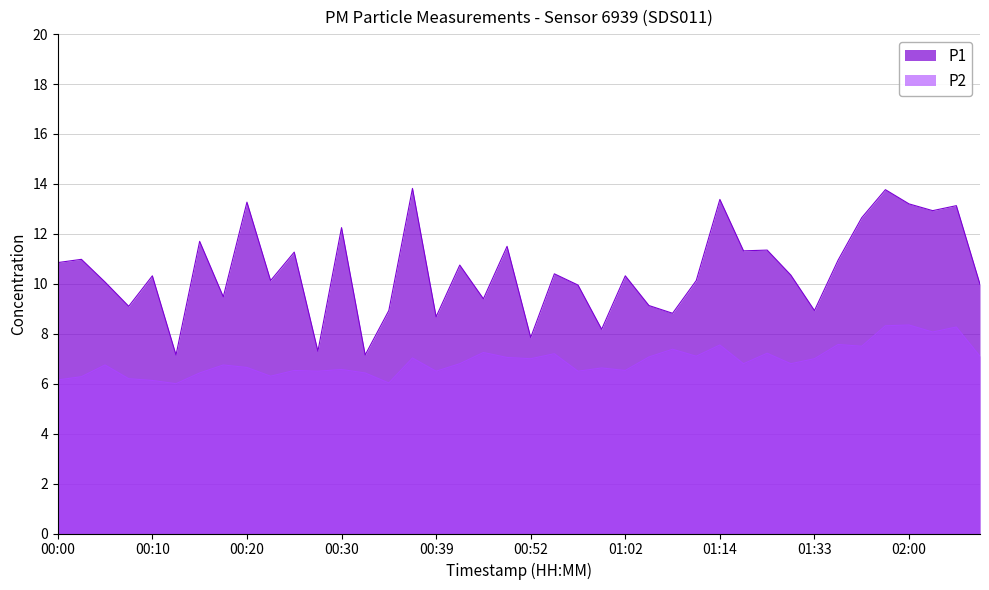

Is it true that P2 equals 4.2 at 00:00?

False